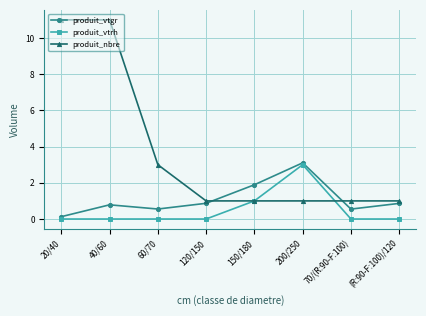

What is the total value across all series at 70/(R:90-F:100)?

1.5